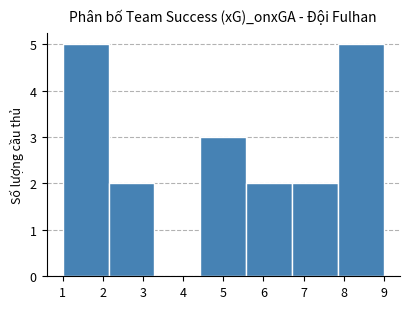

How tall is the bar that spans 1.0 to 2.1 on the x-axis? Neither the bar edges nor the heights are printed on the chart, so give them approximately, as read against the axes.

5